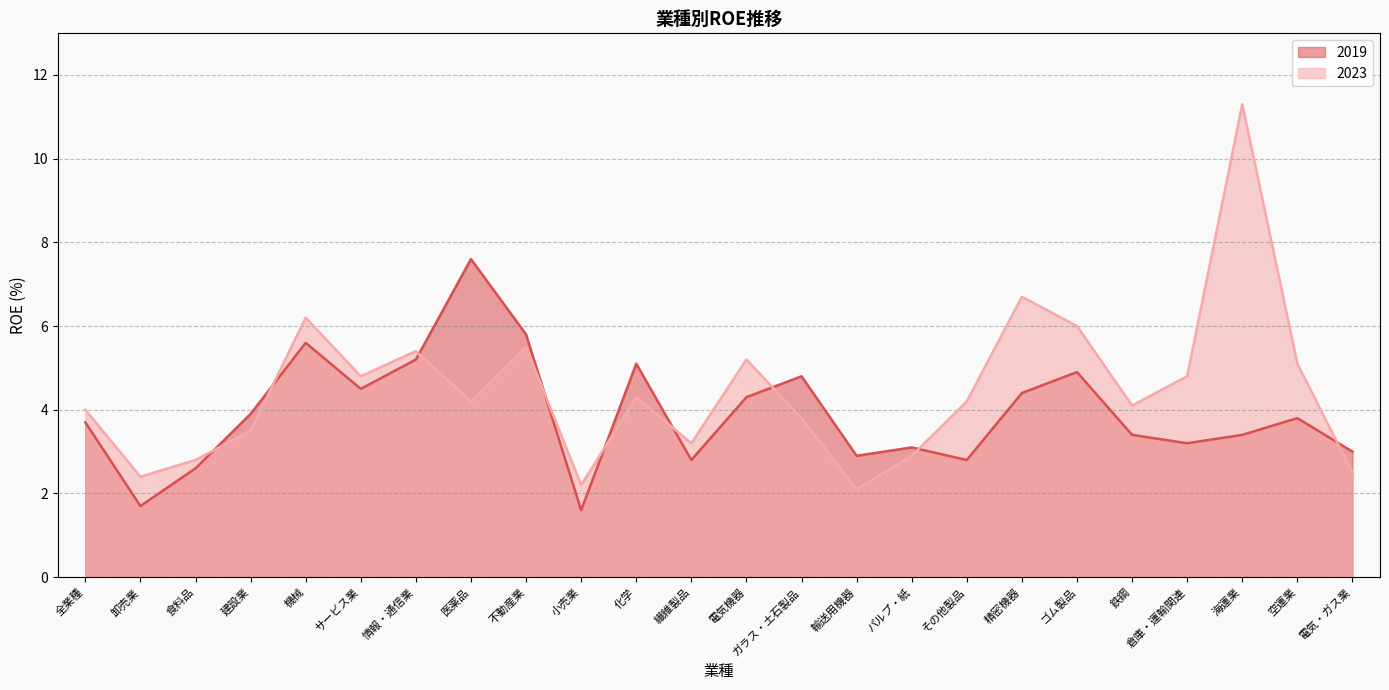

How many intersections are there between 2023 and 2019?

9